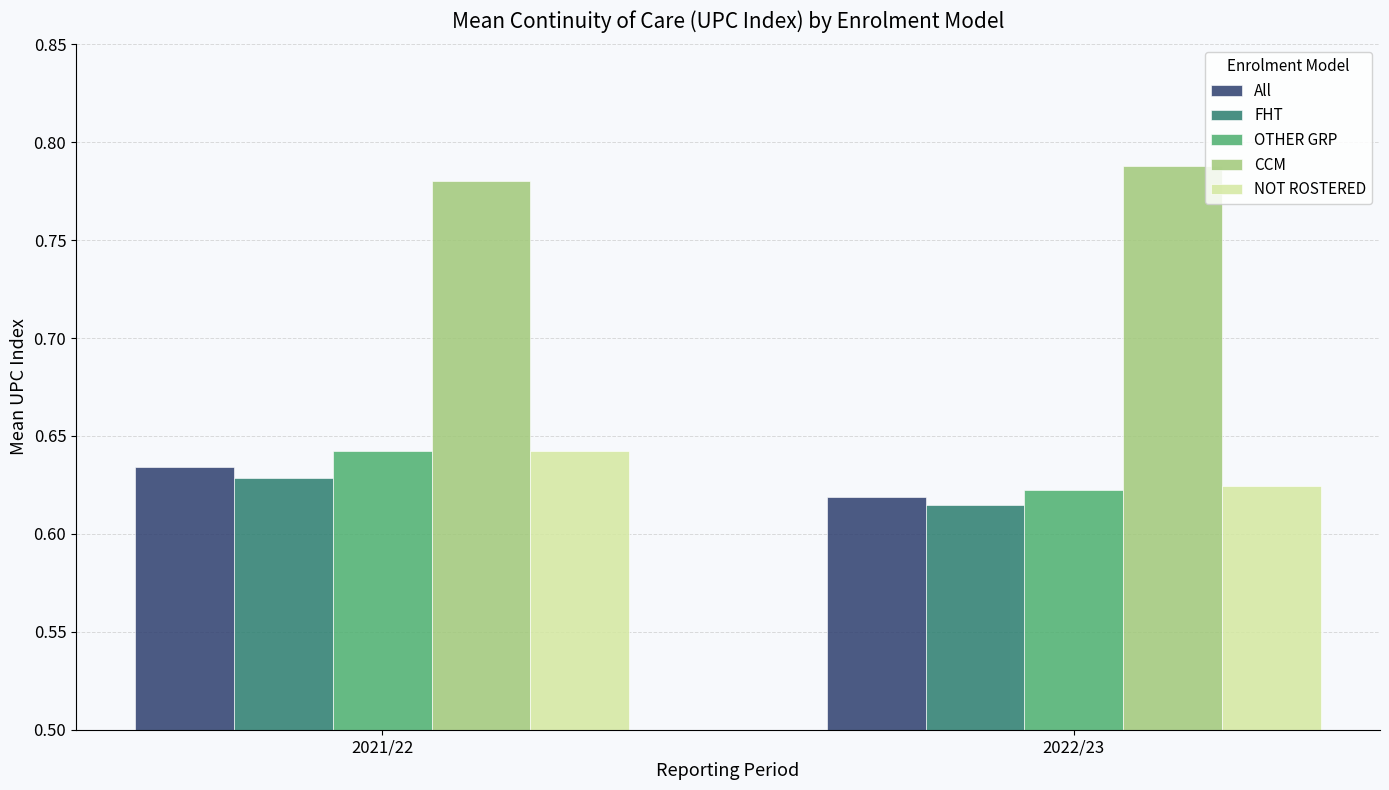

What is the sum of the OTHER GRP values at 2021/22 and 2022/23?

1.3